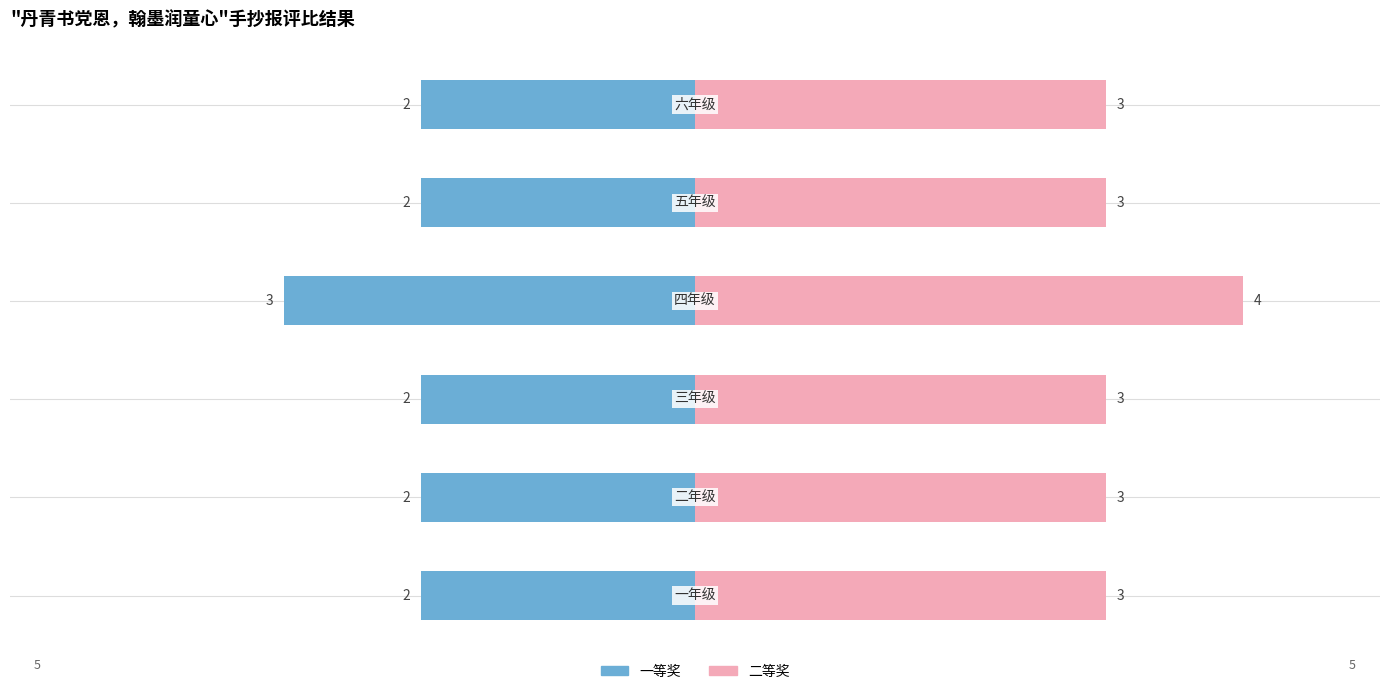

Which series has the widest spread of values?

一等奖